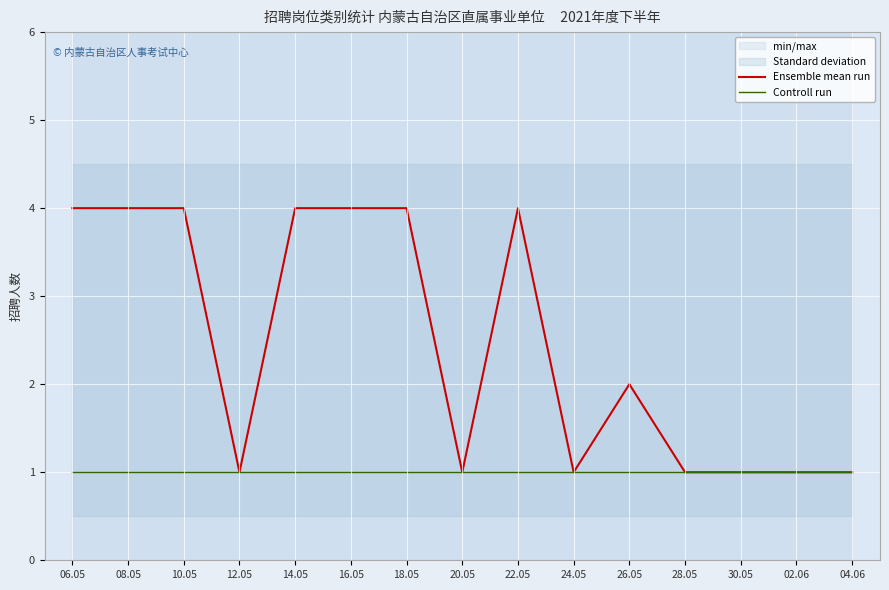

Which series has the largest total across all categories?

Ensemble mean run